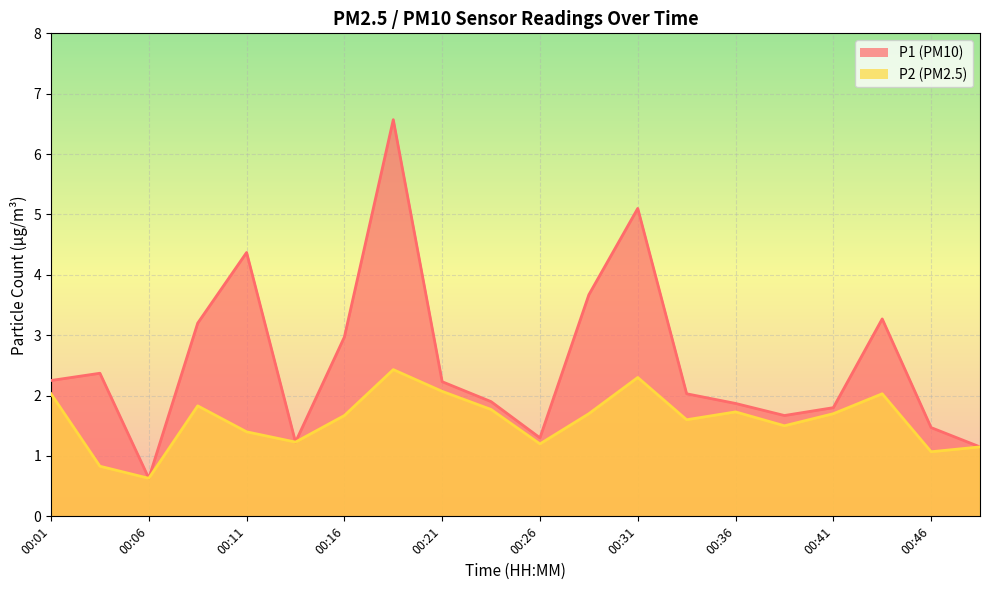

Which series has the largest total across all categories?

P1